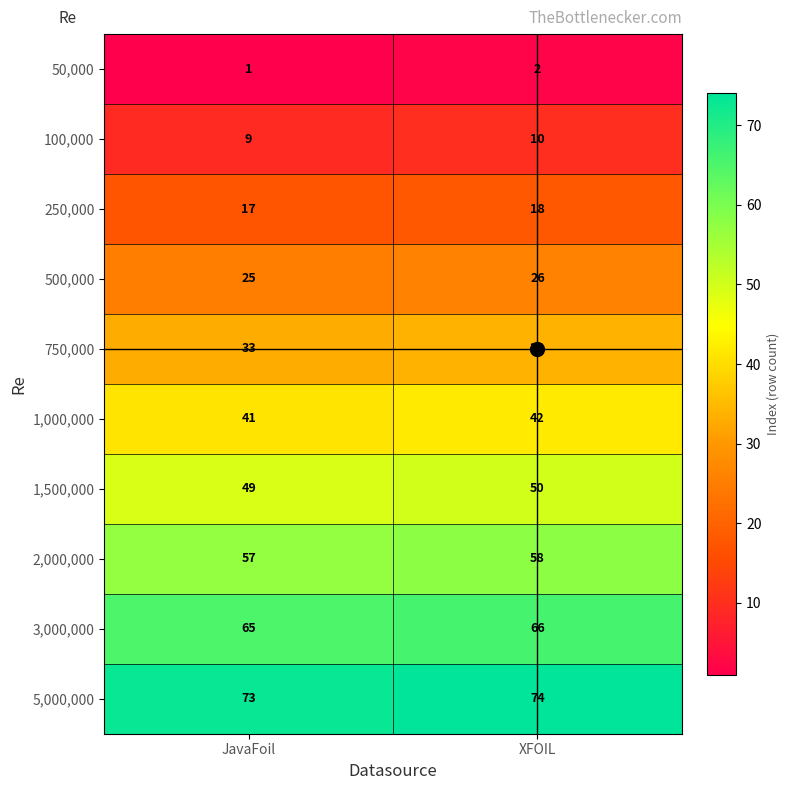

What value does the 250,000 series have at JavaFoil?

17